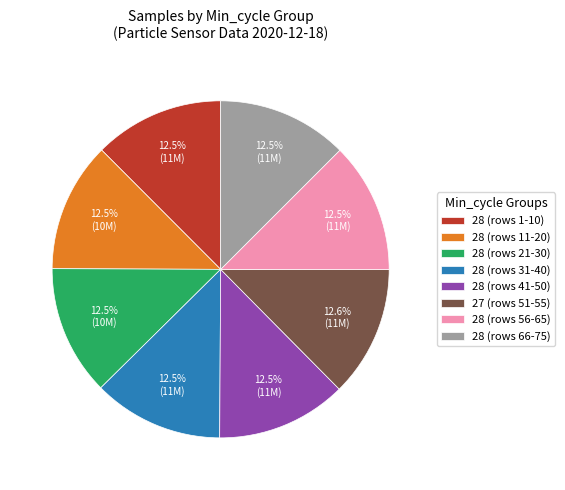

Approximately how many times larger is the value at 28 (rows 56-65) compared to 28 (rows 1-10)?

1.0